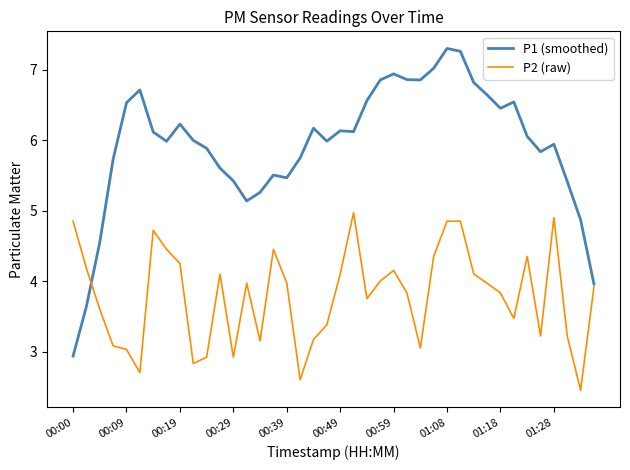

How many interior local valleys does the P2 (raw) series have?

10